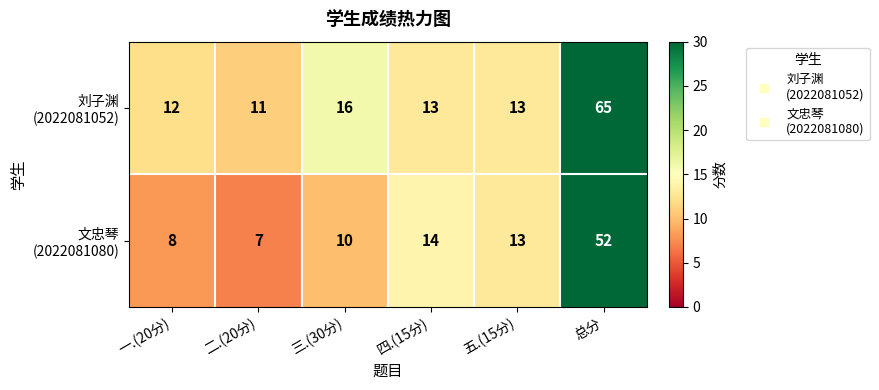

What is the minimum value shown in the chart?

7